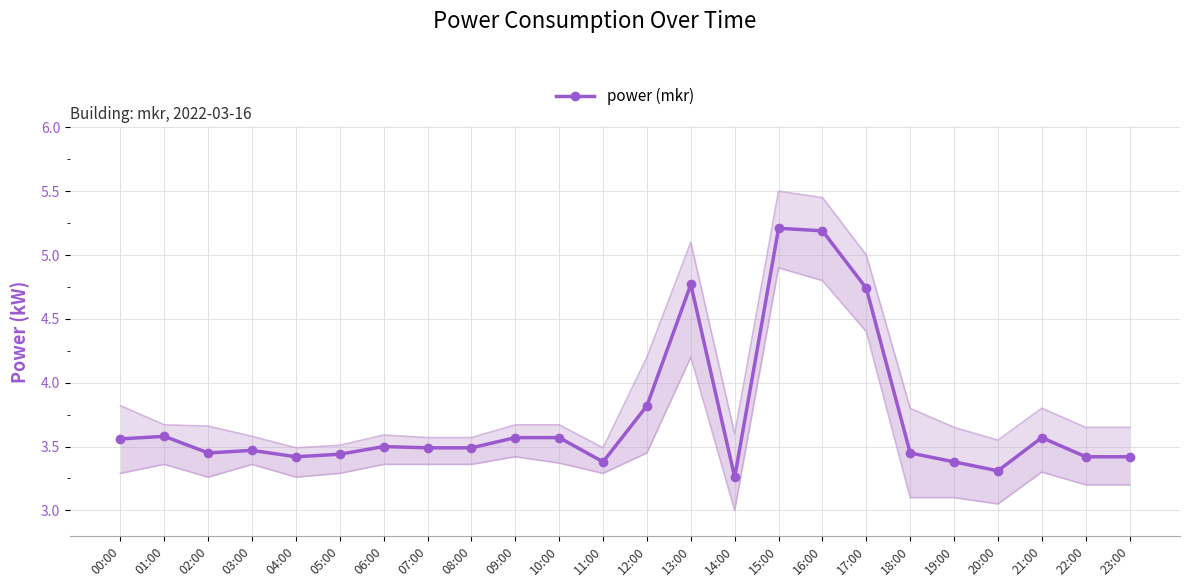

Which has a higher value, 16:00 or 15:00?

15:00